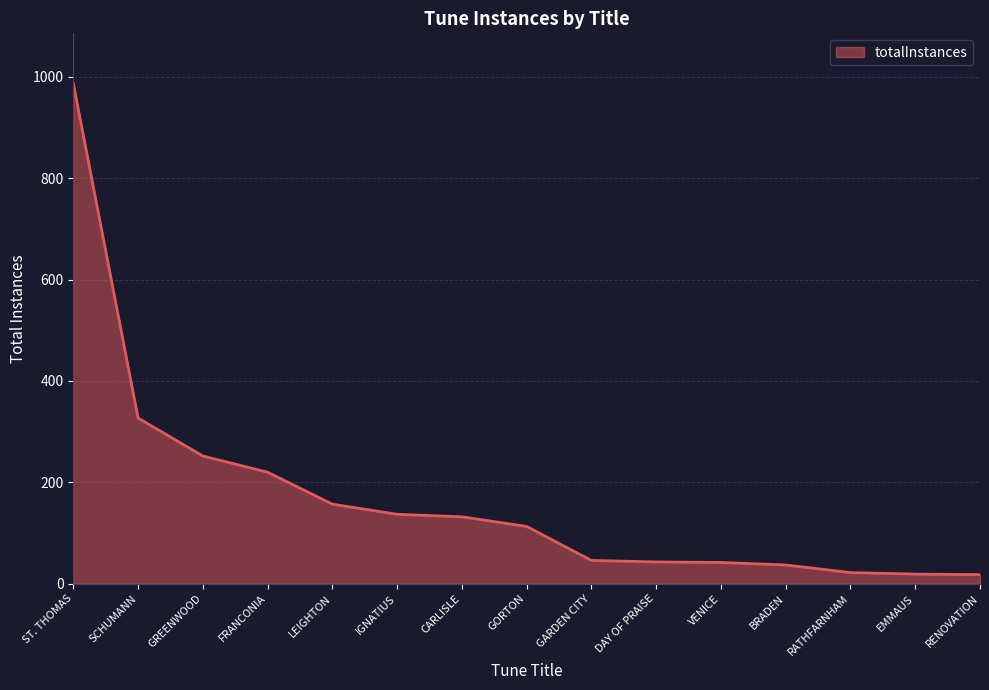

What is the average value?

170